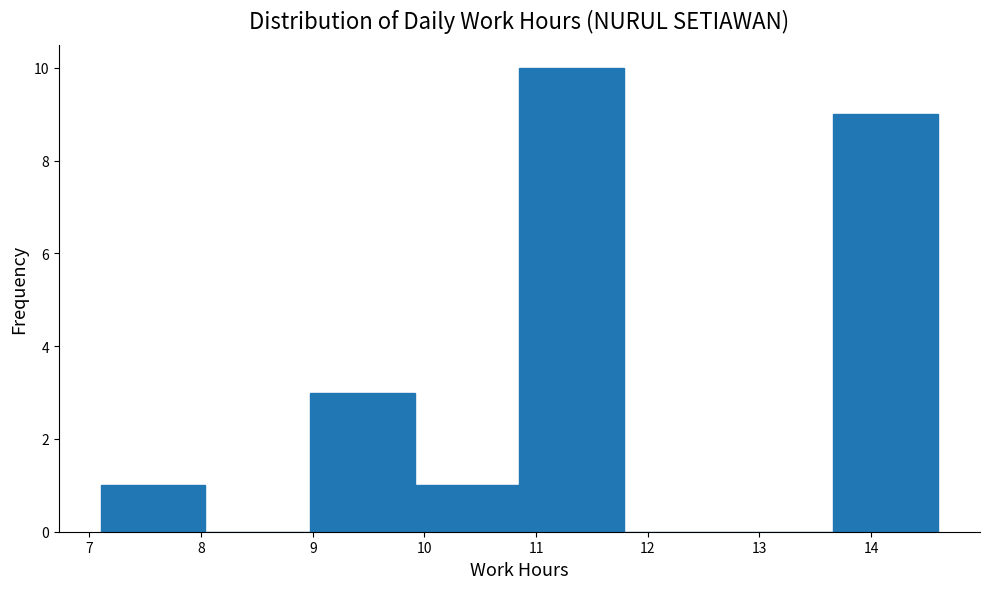

What is the height of the bar covering 10.9 to 11.8 on the x-axis? Neither the bar edges nor the heights are printed on the chart, so give them approximately, as read against the axes.

10